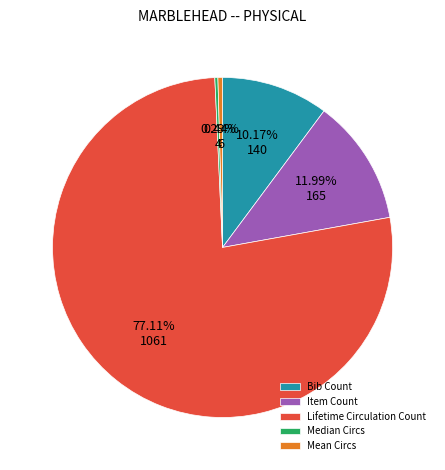

Count the number of slices in the pie.

5